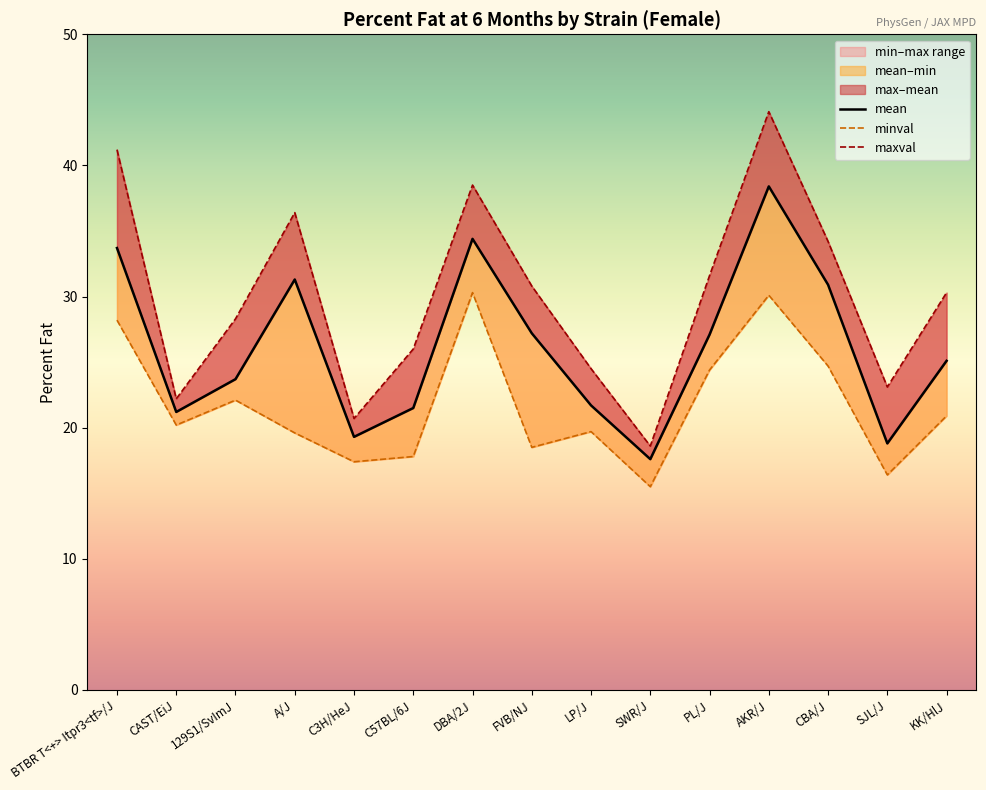

What is the minimum value shown in the chart?

15.5